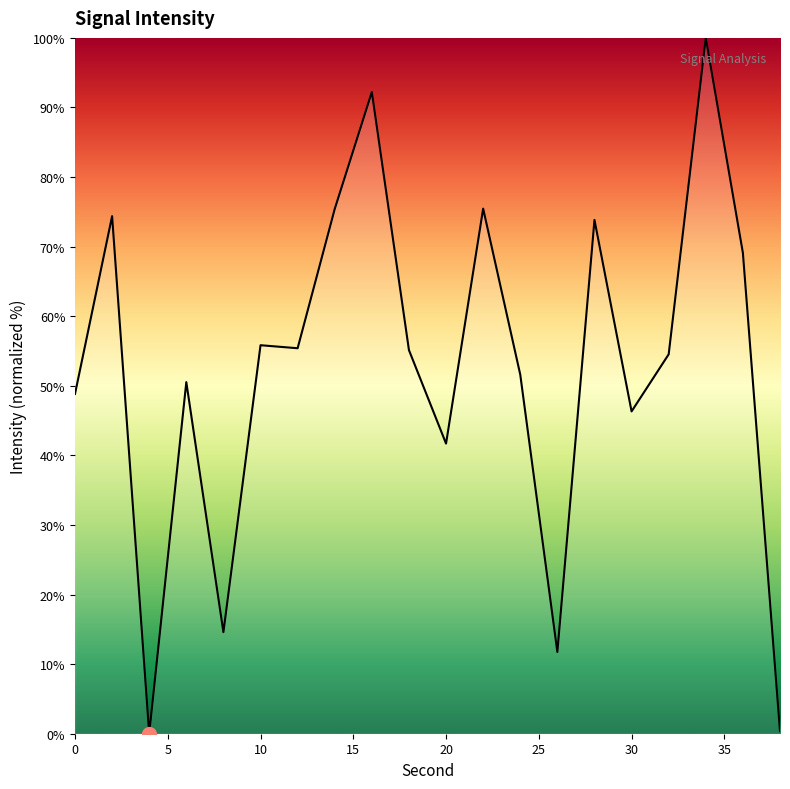

What is the maximum value shown in the chart?

100.0